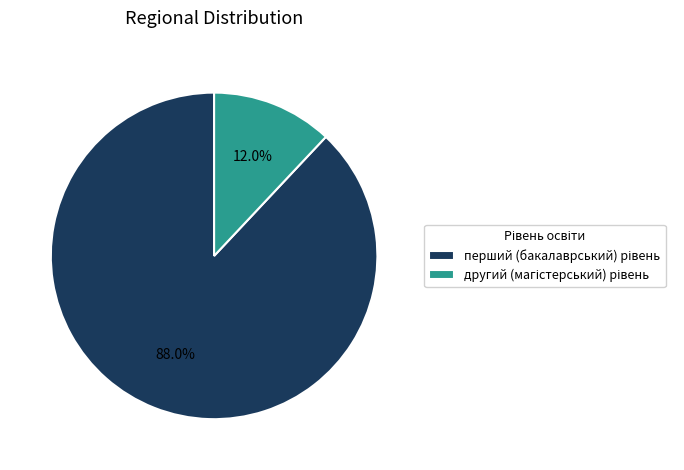

Is there a majority slice in this chart?

Yes